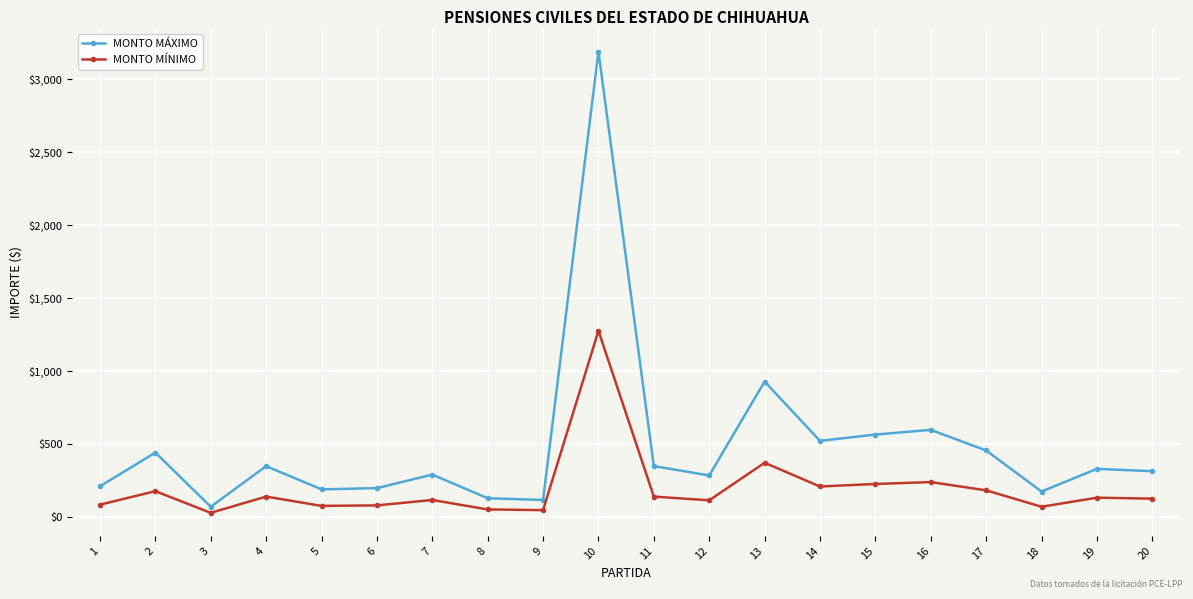

List the series in order of their peak value, lowest first.

MONTO MÍNIMO, MONTO MÁXIMO